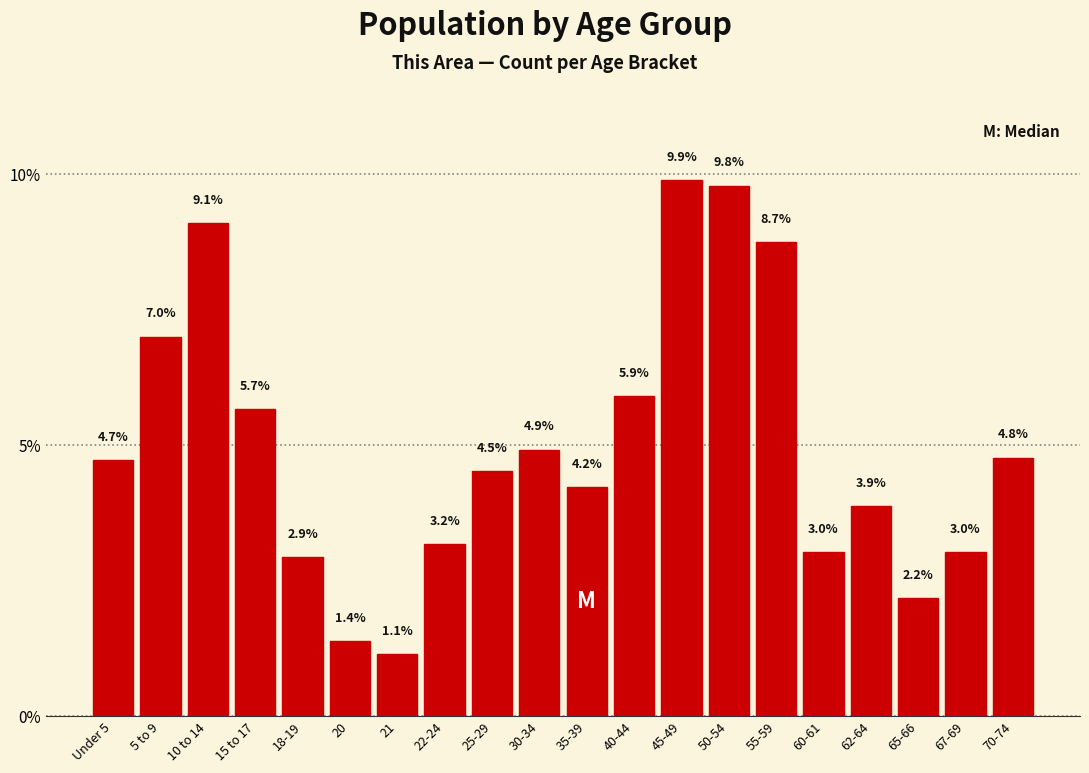

Reading left to right, what are all the values shown in this chart?

Under 5=4.7	5 to 9=7.0	10 to 14=9.1	15 to 17=5.7	18-19=2.9	20=1.4	21=1.1	22-24=3.2	25-29=4.5	30-34=4.9	35-39=4.2	40-44=5.9	45-49=9.9	50-54=9.8	55-59=8.7	60-61=3.0	62-64=3.9	65-66=2.2	67-69=3.0	70-74=4.8